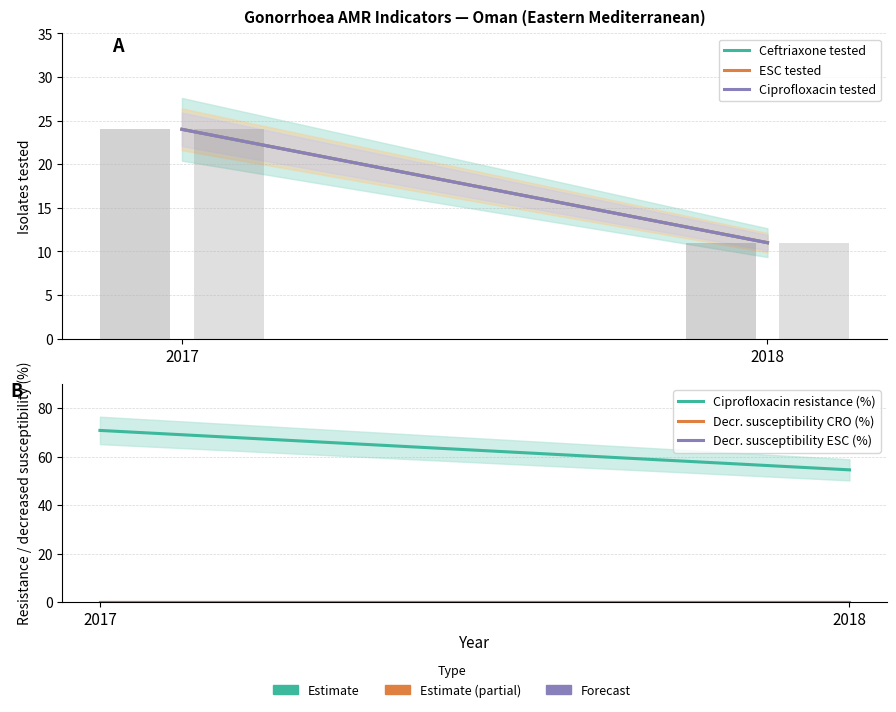

True or false: Decr. susceptibility CRO (%) has a value of 0.0 at 2017.

True